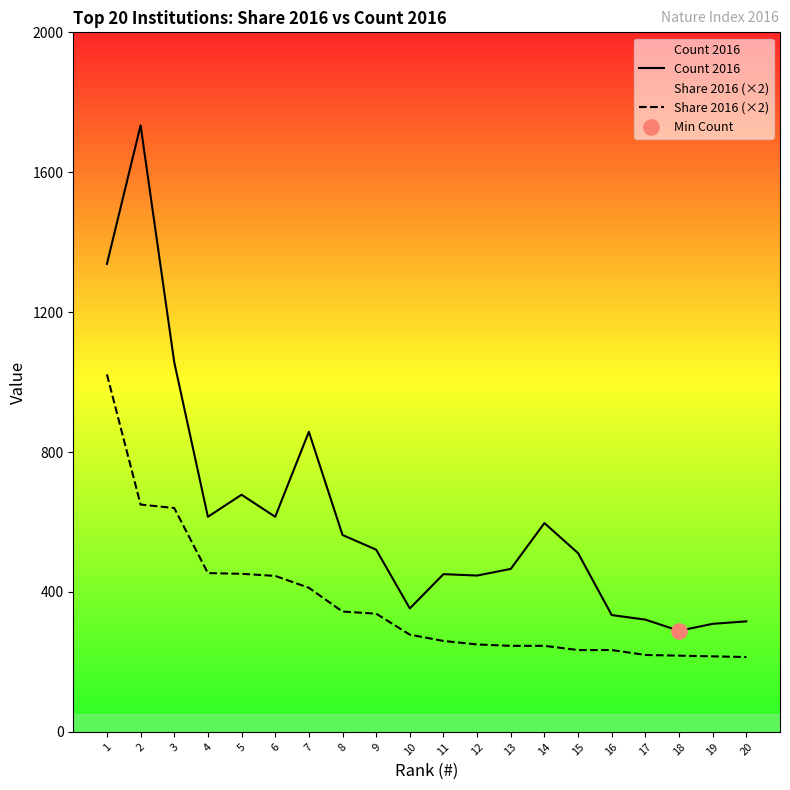

At how many categories does at least one series exceed 396?

14